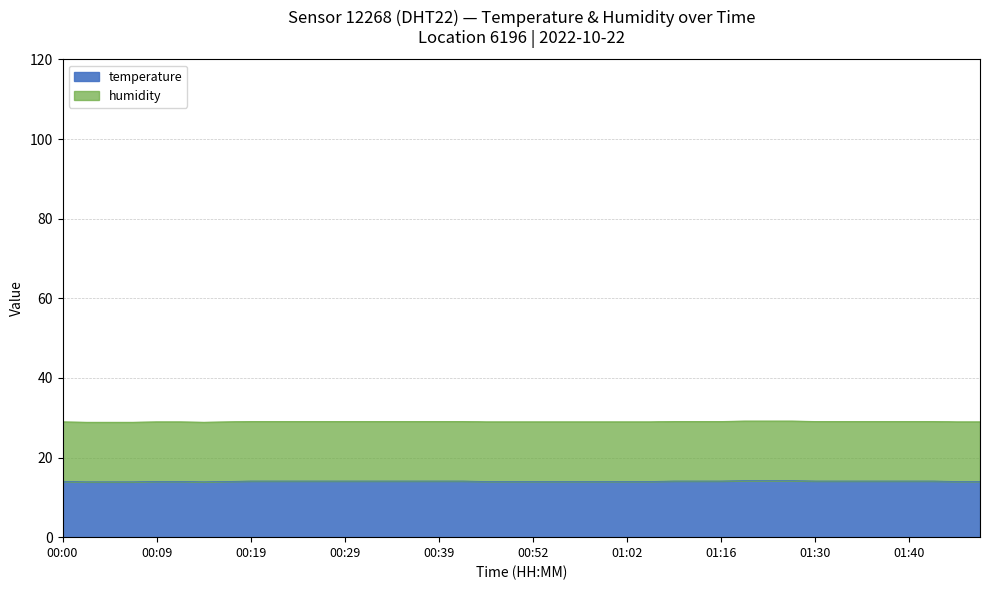

The value of temperature at 00:52 is 24.1. True or false?

False